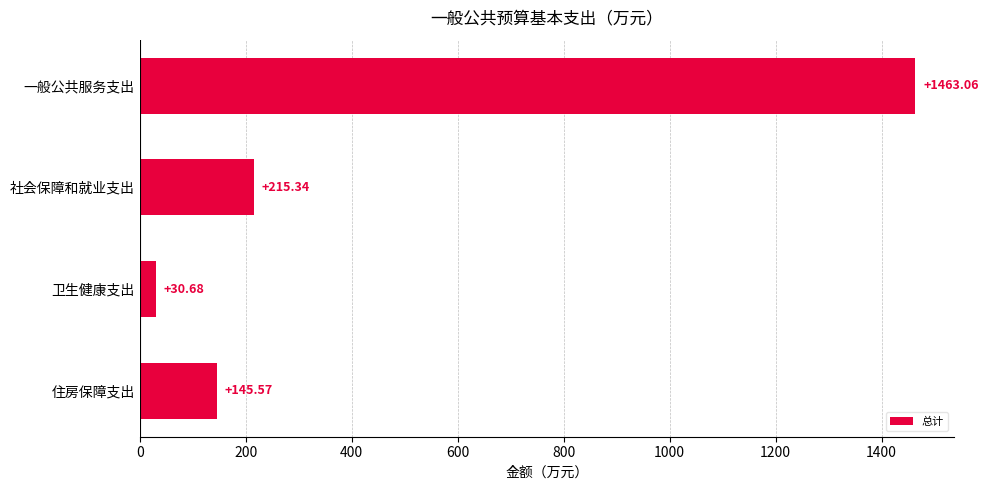

Which label corresponds to the smallest value in the chart?

卫生健康支出